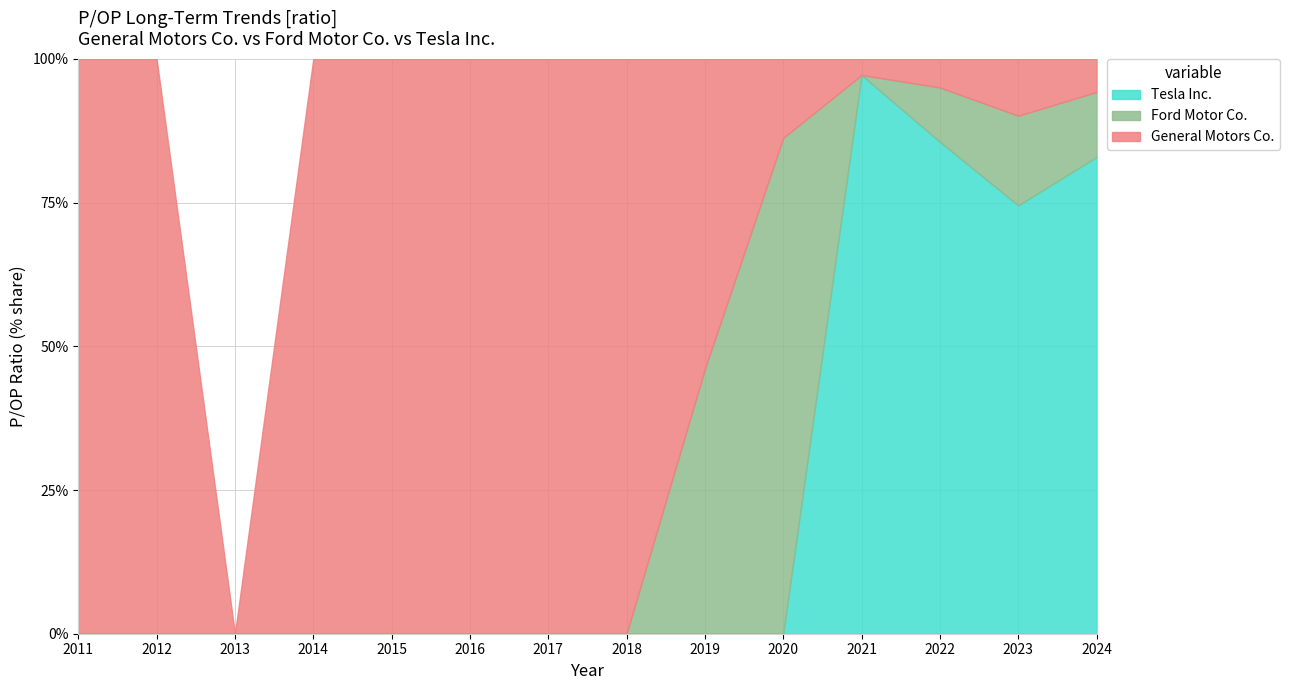

The General Motors Co. series shows 17.2 at 2019. True or false?

False